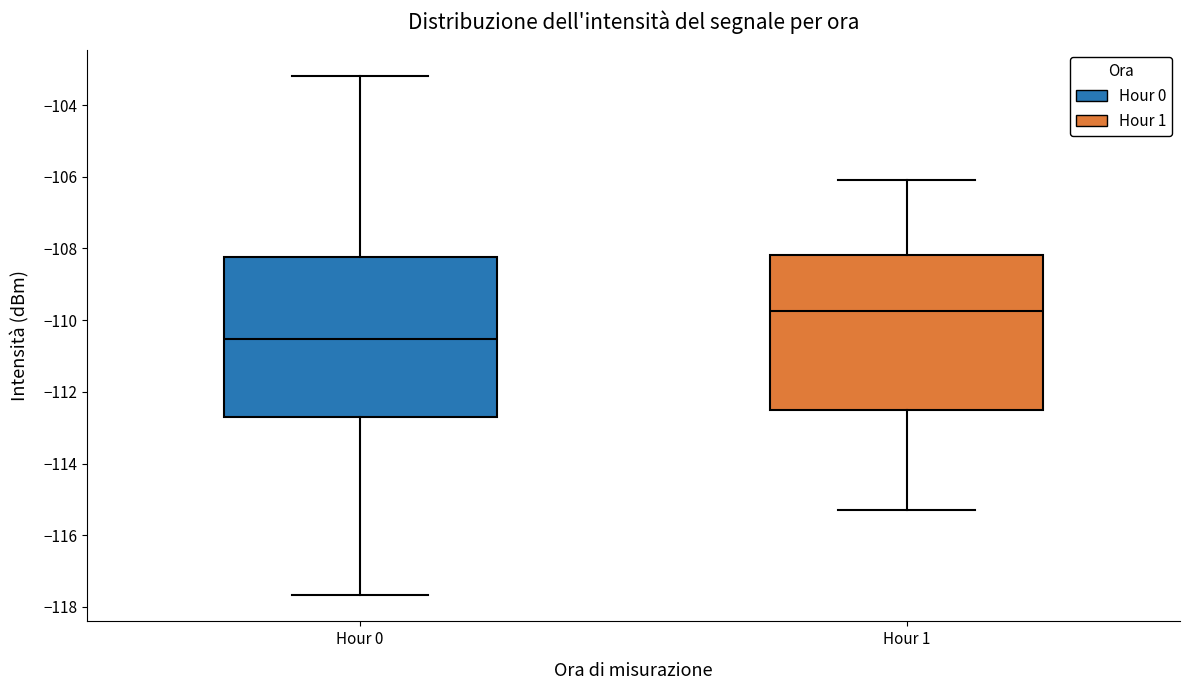

Reading left to right, transcribe this box plot: for each box, give where its median line is, the range the box spans, and where its two whiskers end, as read against the y-axis. The values are not printed on the chart, so give them approximately, as read against the axis.

Hour 0: median -110.6, box -112.6 to -108.2, whiskers -117.6 to -103.2
Hour 1: median -109.8, box -112.4 to -108.2, whiskers -115.2 to -106.0